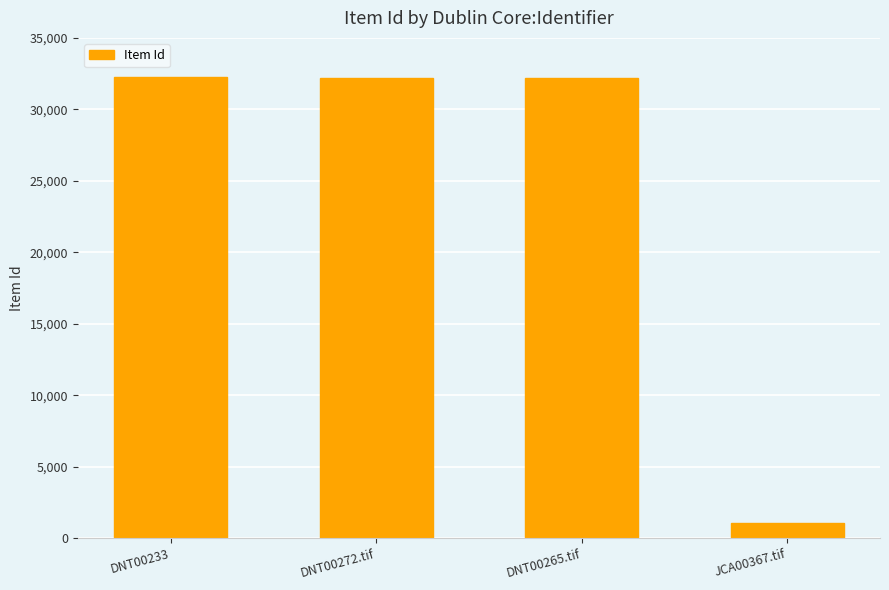

Is it true that the value at DNT00233 is 8660?

False